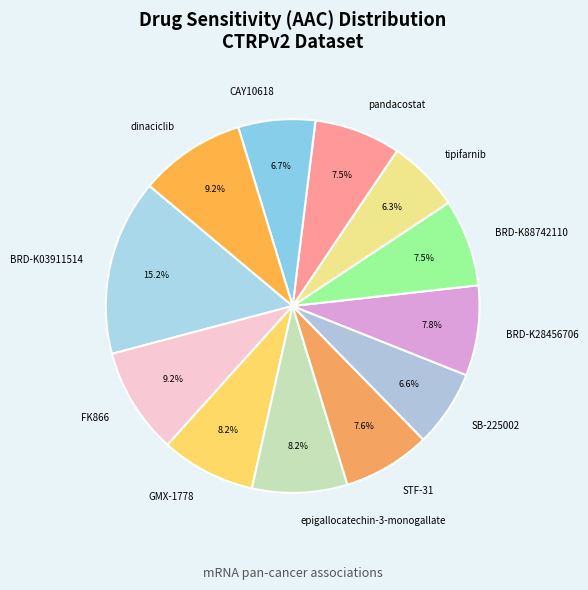

To the nearest percent, what is the difference between the BRD-K88742110 and CAY10618 slice percentages?

1%